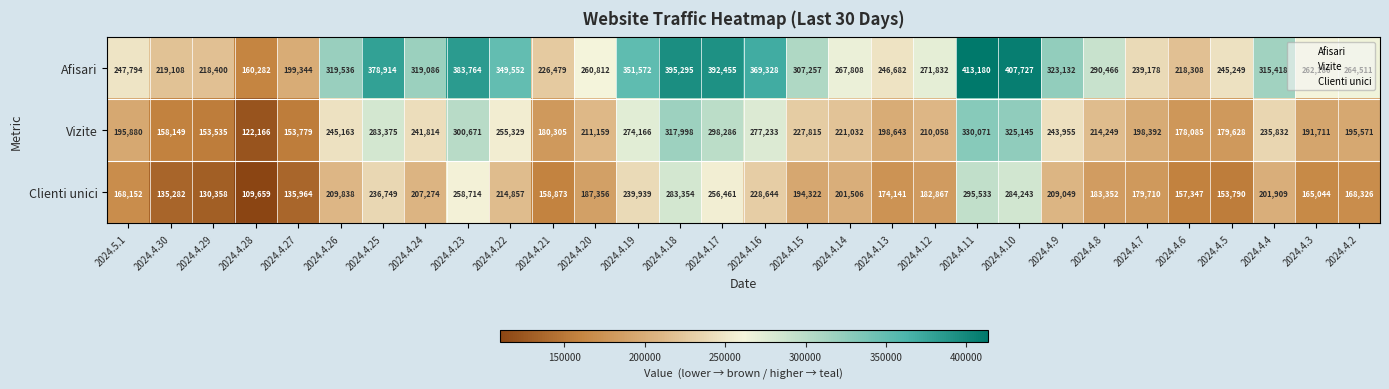

What is the total value across all series at 2024.4.24?

768174